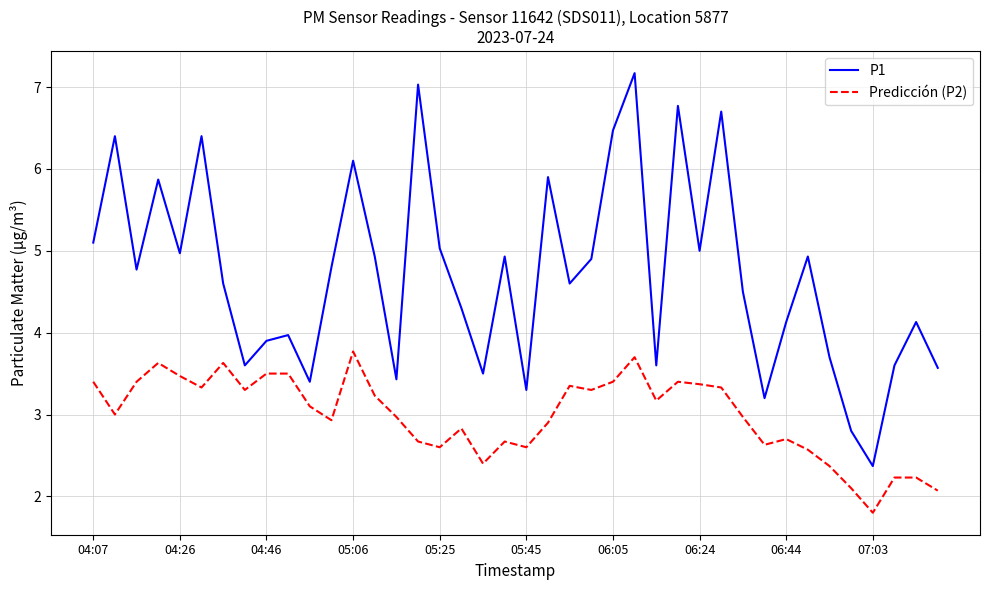

Which series has the largest range (max minus min)?

P1